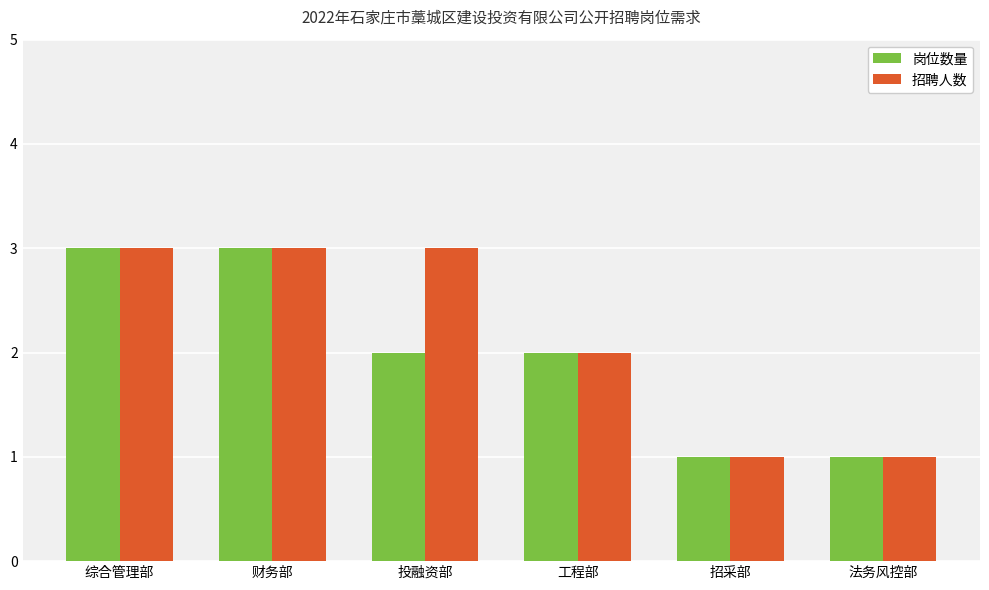

What is the difference between the second highest and second lowest values in the 招聘人数 series?

2